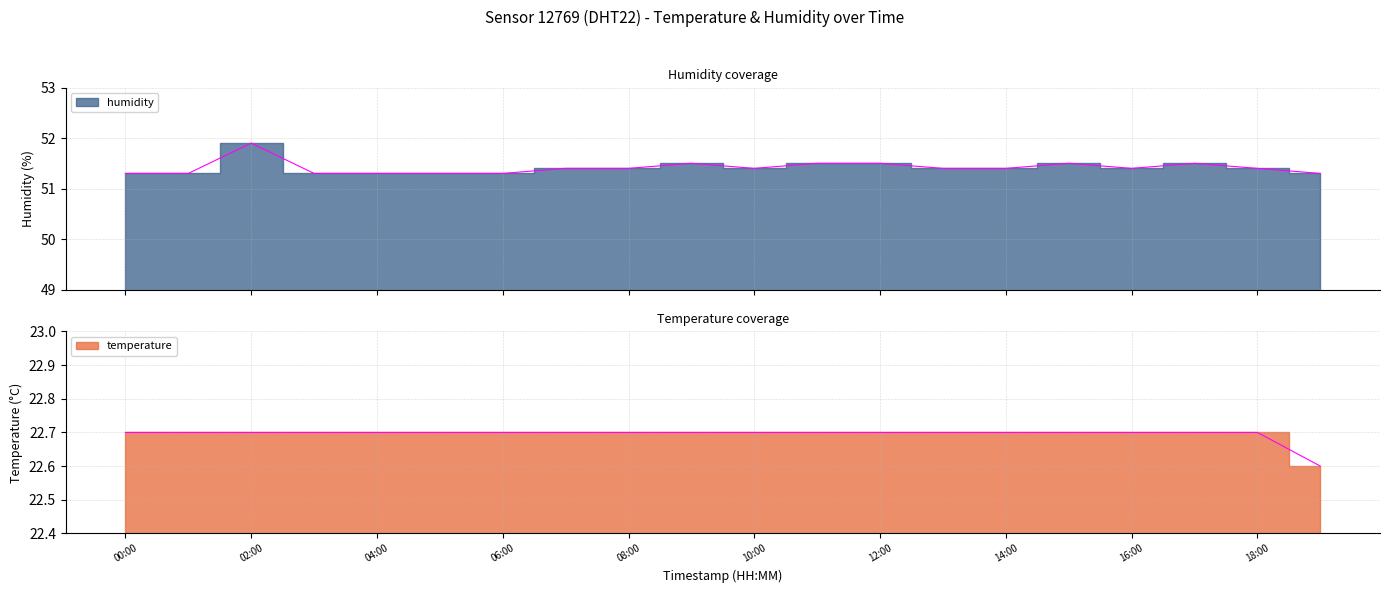

How many interior local peaks does the humidity series have?

4